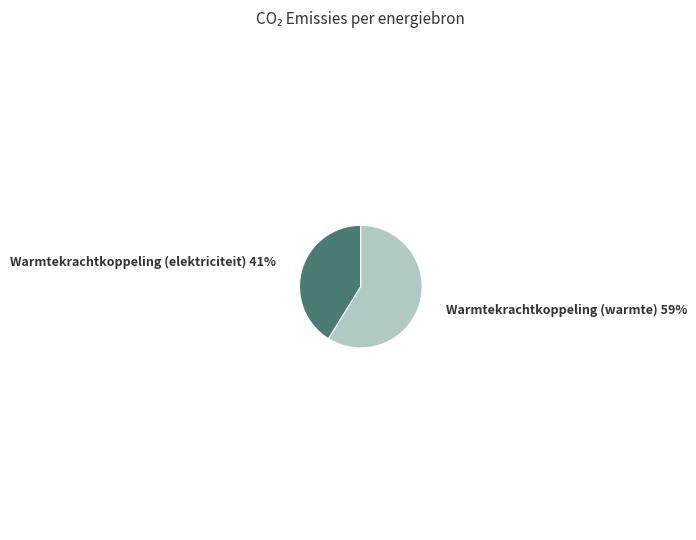

To the nearest percent, what is the average slice percentage?

50%